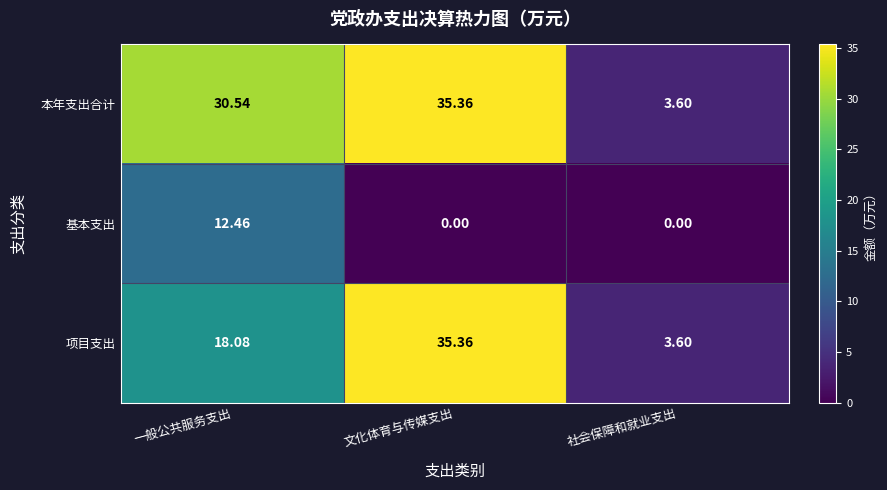

Is the value of 本年支出合计 at 一般公共服务支出 greater than the value of 基本支出 at 社会保障和就业支出?

Yes